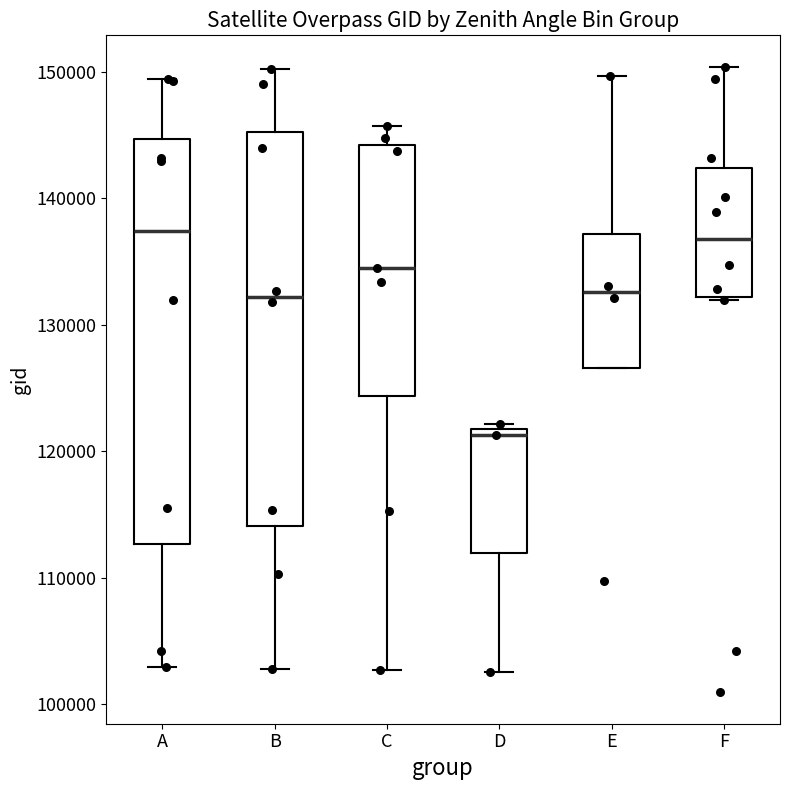

Reading left to right, transcribe this box plot: for each box, give where its median line is, the range the box spans, and where its two whiskers end, as read against the y-axis. The values are not printed on the chart, so give them approximately, as read against the axis.

A: median 137000, box 113000 to 145000, whiskers 103000 to 149000
B: median 132000, box 114000 to 145000, whiskers 103000 to 150000
C: median 135000, box 124000 to 144000, whiskers 103000 to 146000
D: median 121000, box 112000 to 122000, whiskers 103000 to 122000 (just above the box's upper edge)
E: median 133000, box 127000 to 137000, whiskers 127000 to 150000
F: median 137000, box 132000 to 142000, whiskers 132000 to 150000